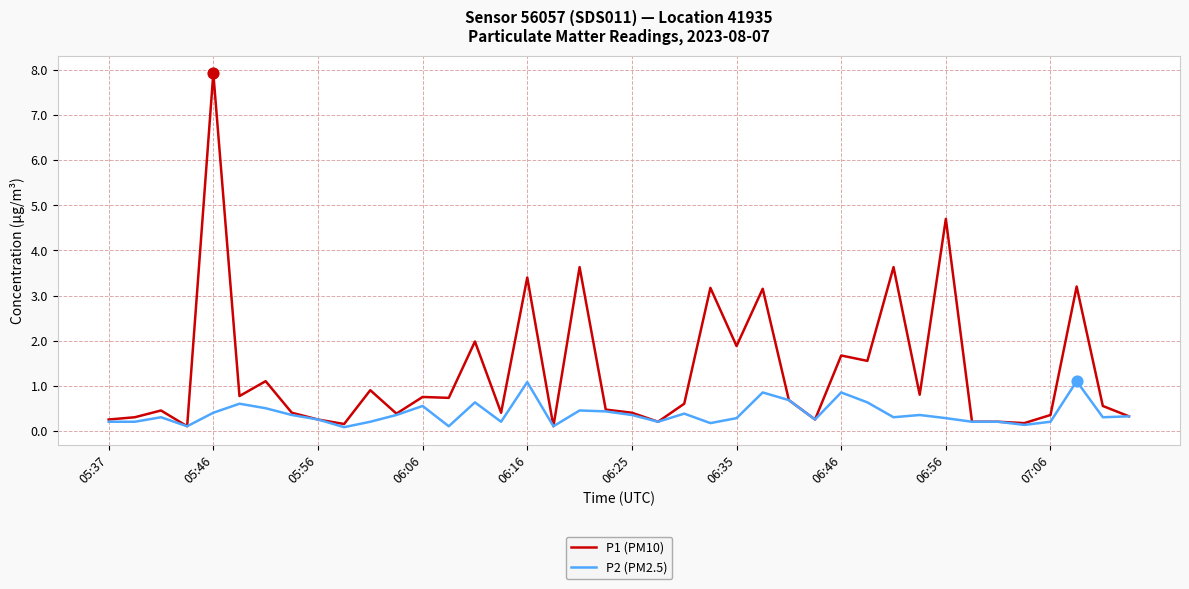

Which series has the largest range (max minus min)?

P1 (PM10)